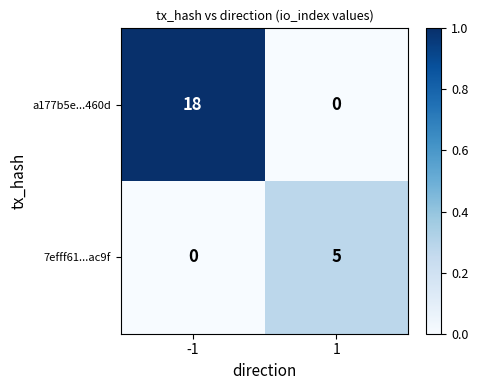

Which series has the widest spread of values?

a177b5e...460d